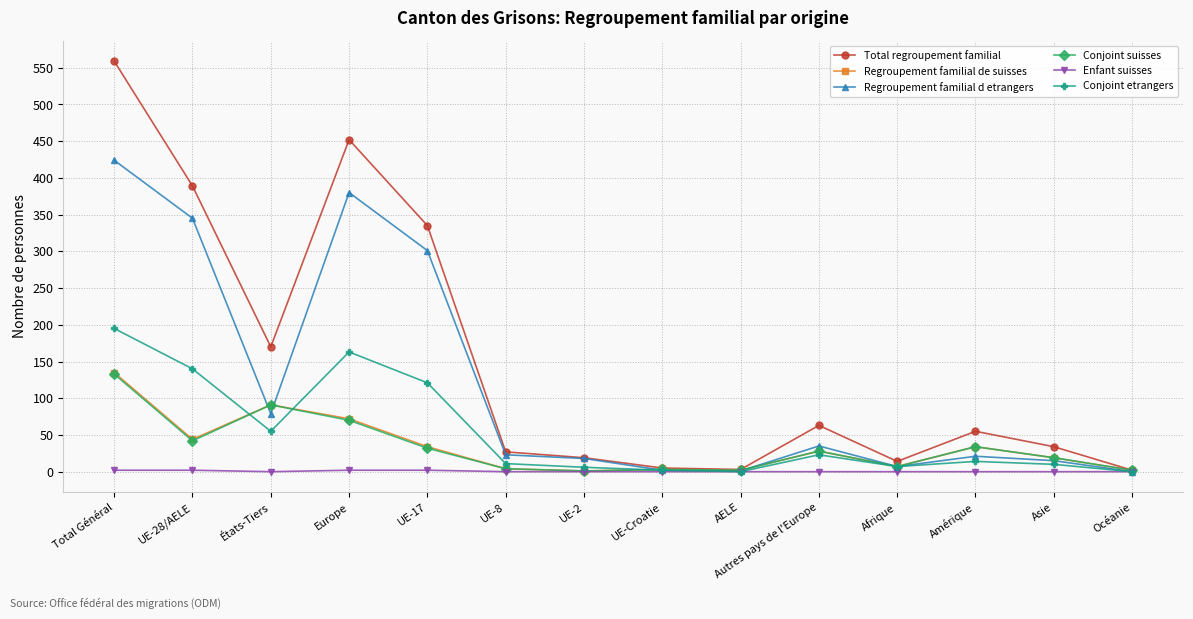

What is the total value across all series at UE-8?

69